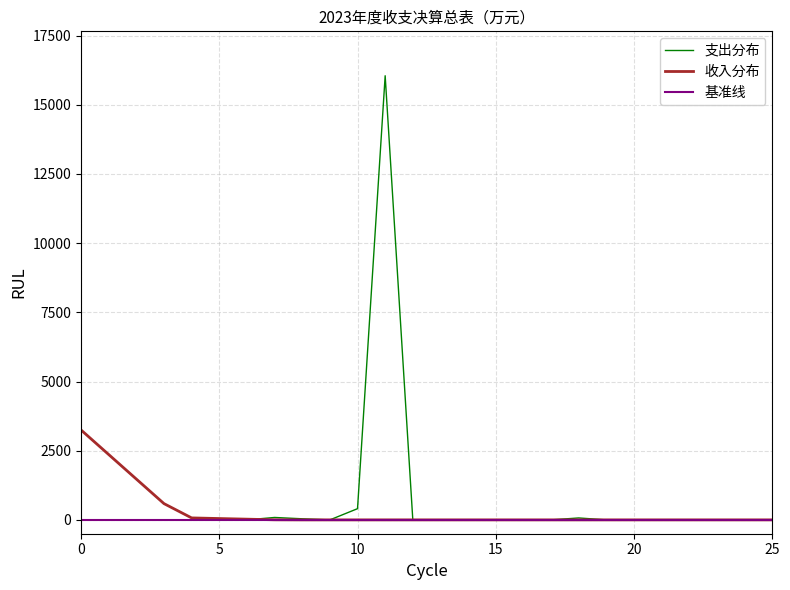

Which series has the widest spread of values?

支出分布